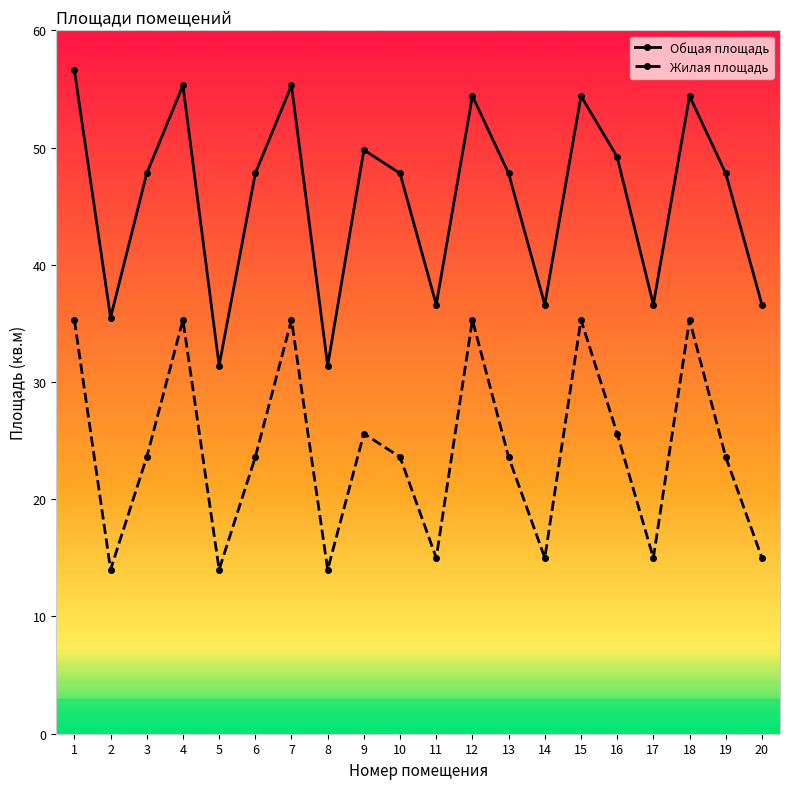

Rank the series by their maximum value, from highest to lowest.

Общая площадь, Жилая площадь